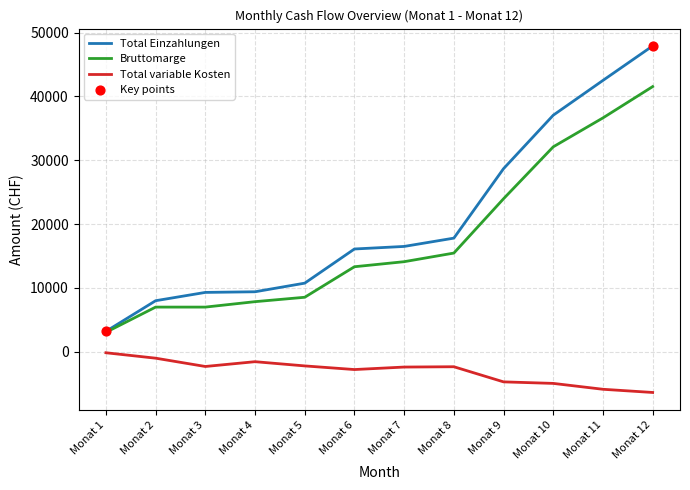

Which series has the widest spread of values?

Total Einzahlungen